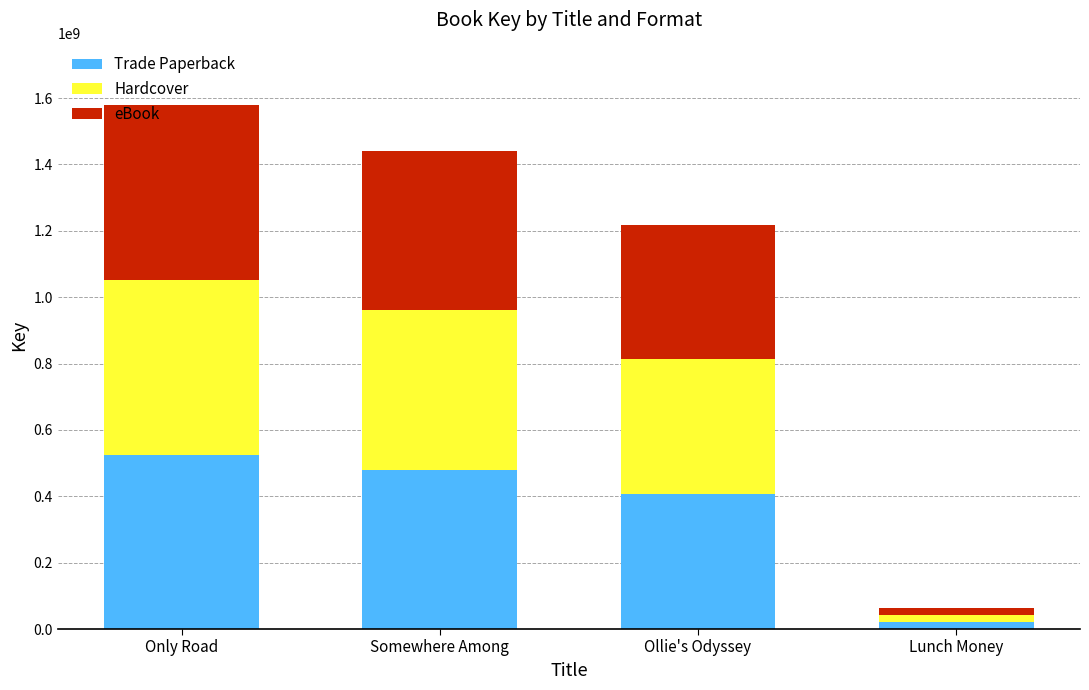

True or false: Trade Paperback has a value of 480305152 at Somewhere Among.

True